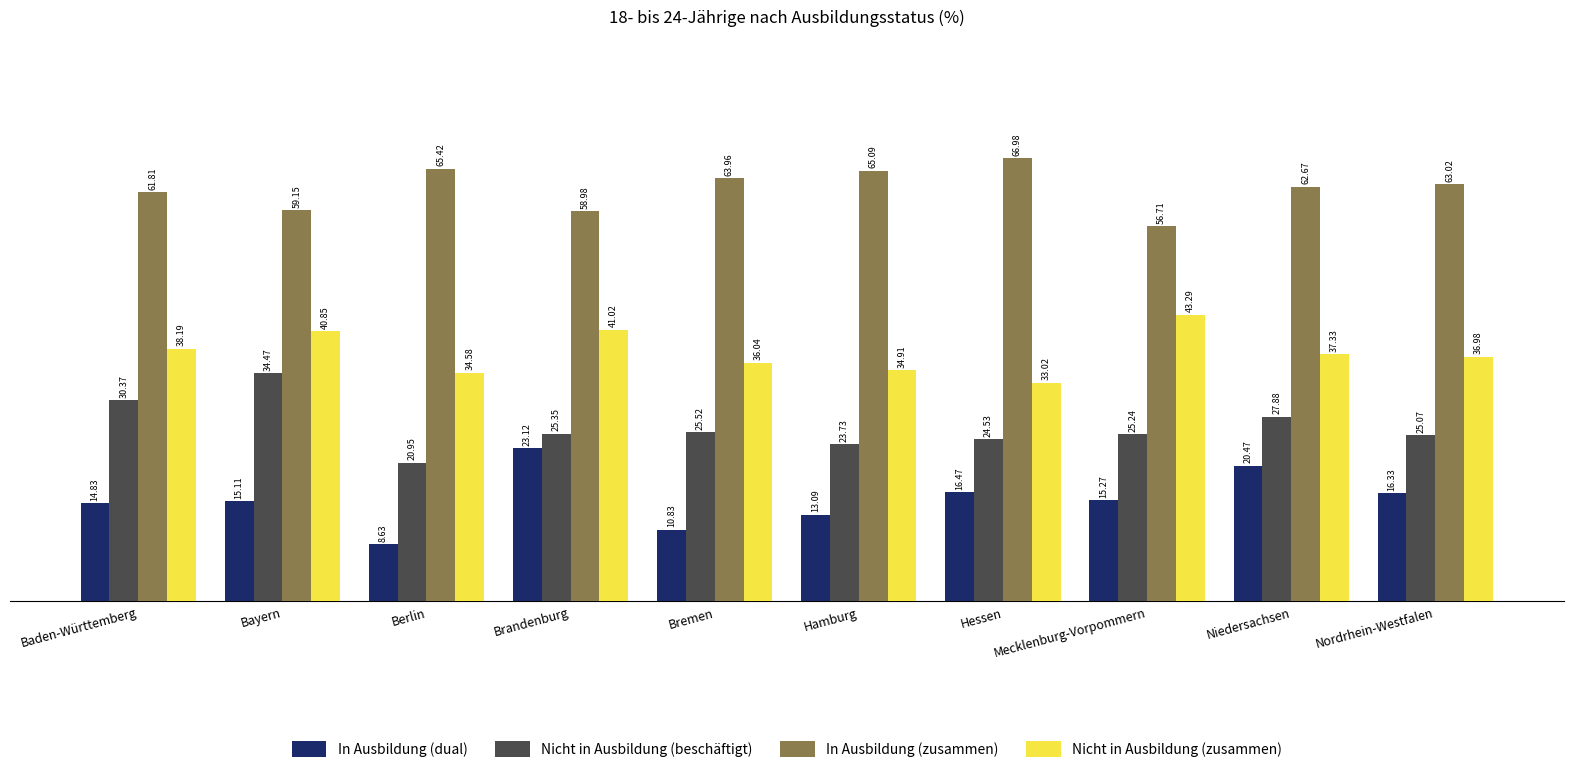

Read the Nicht in Ausbildung (zusammen) value at Brandenburg.

41.0